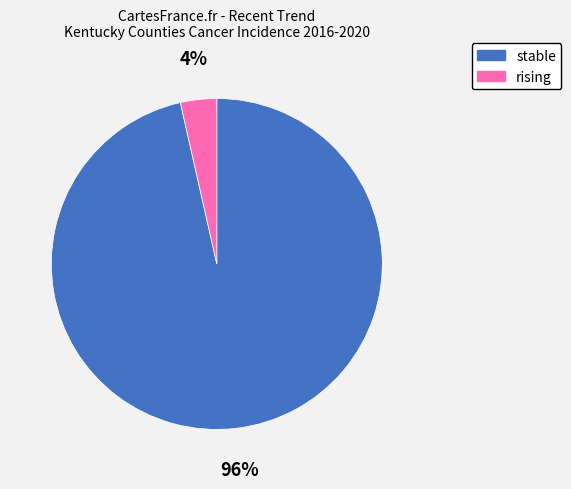

To the nearest percent, what is the average slice percentage?

50%